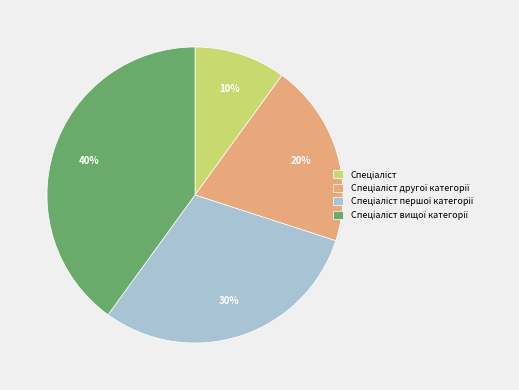

To the nearest percent, what is the difference between the largest and smallest slice percentages?

30%